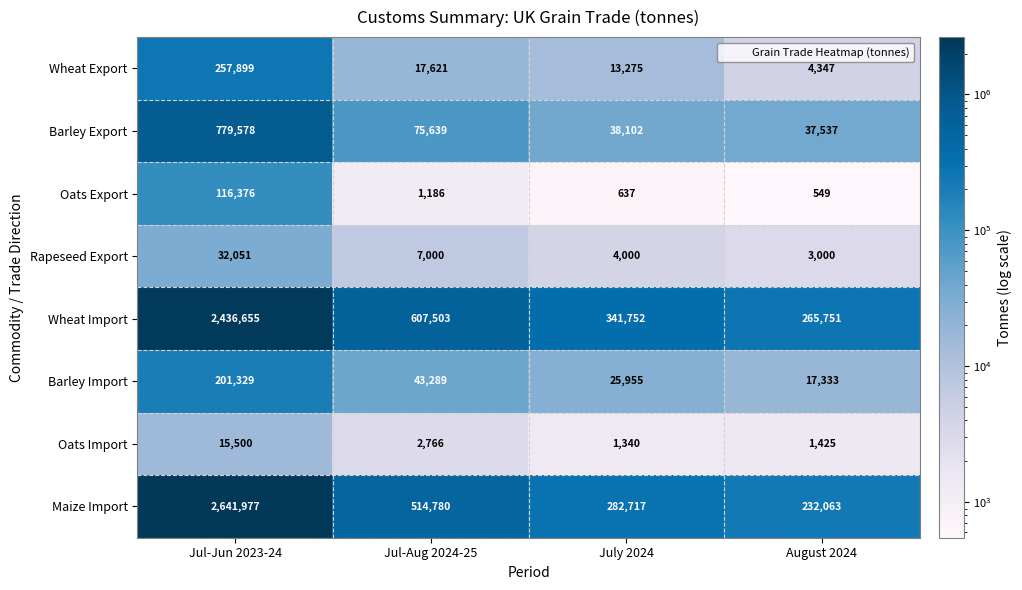

Which series has the largest range (max minus min)?

Maize Import